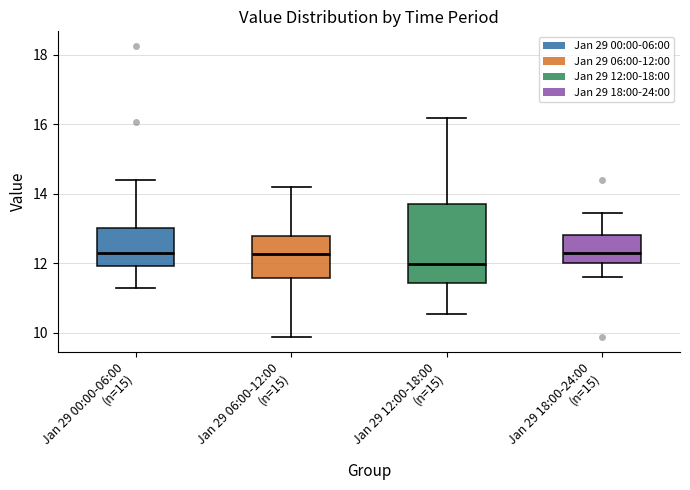

Where is the lower edge of the box for Jan 29 18:00-24:00 (n=15) on the y-axis? The values are not printed on the chart, so give them approximately, as read against the axis.

12.0